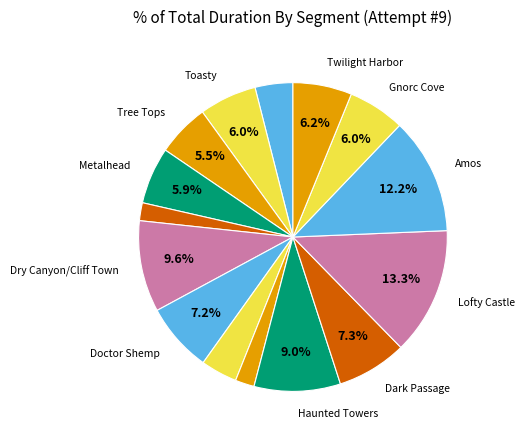

How many slices are in this pie chart?

15